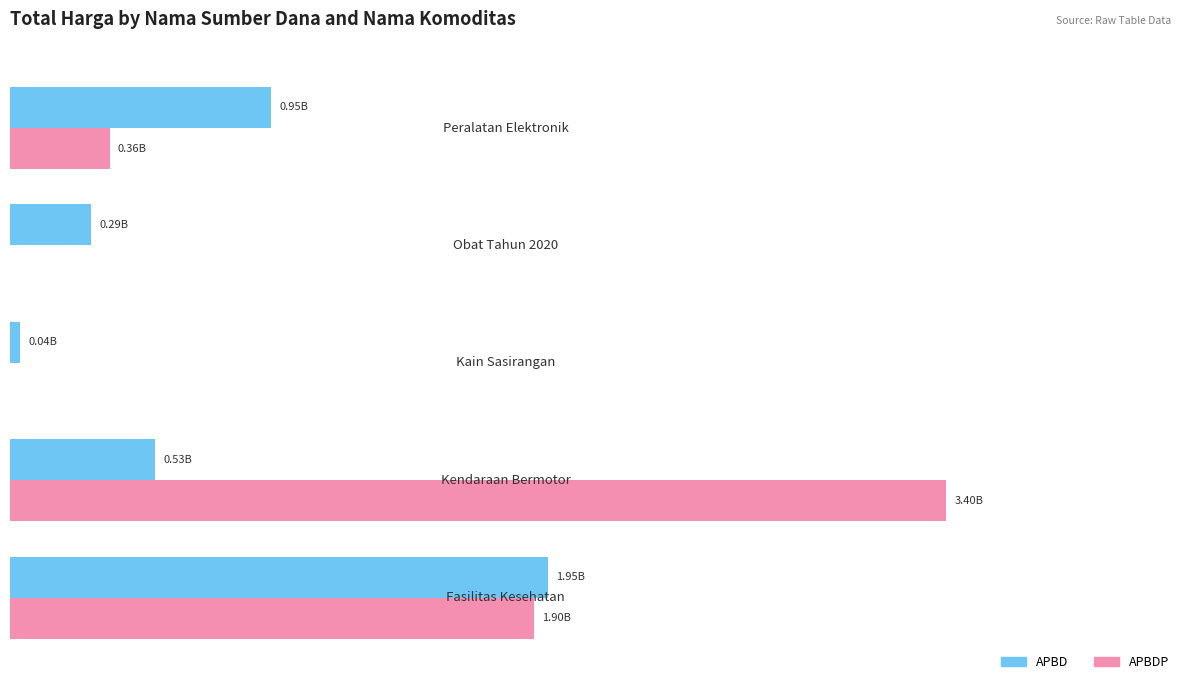

Rank the series by their average value, from lowest to highest.

APBD, APBDP